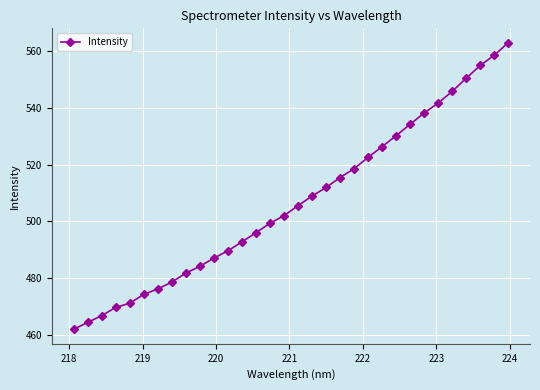

Does the chart have visible grid lines?

Yes